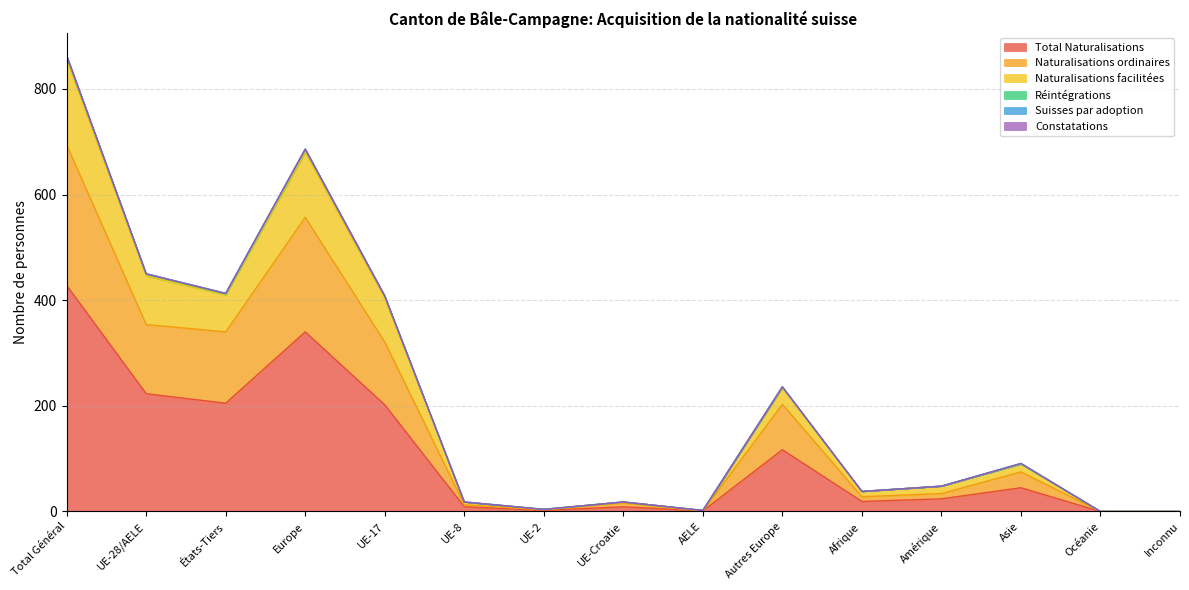

True or false: Total Naturalisations has a value of 212 at Europe.

False